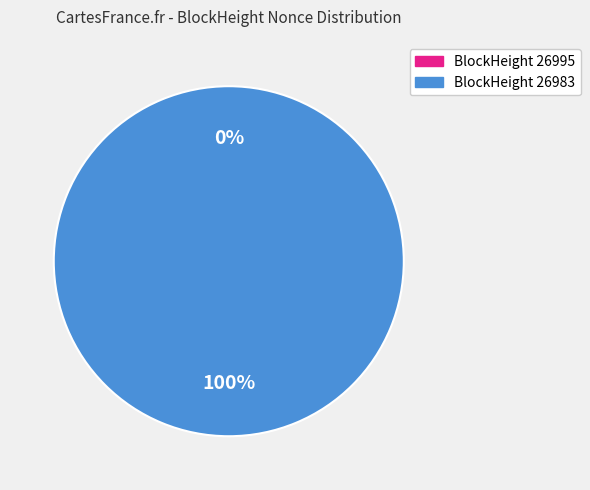

To the nearest percent, what is the average slice percentage?

50%